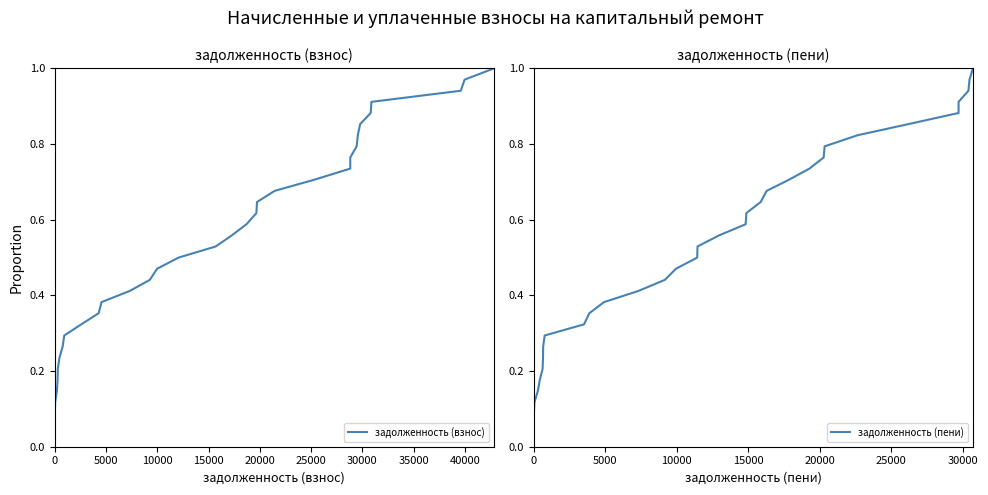

What is the difference between the maximum and minimum values in the задолженность (взнос) series?

1.0